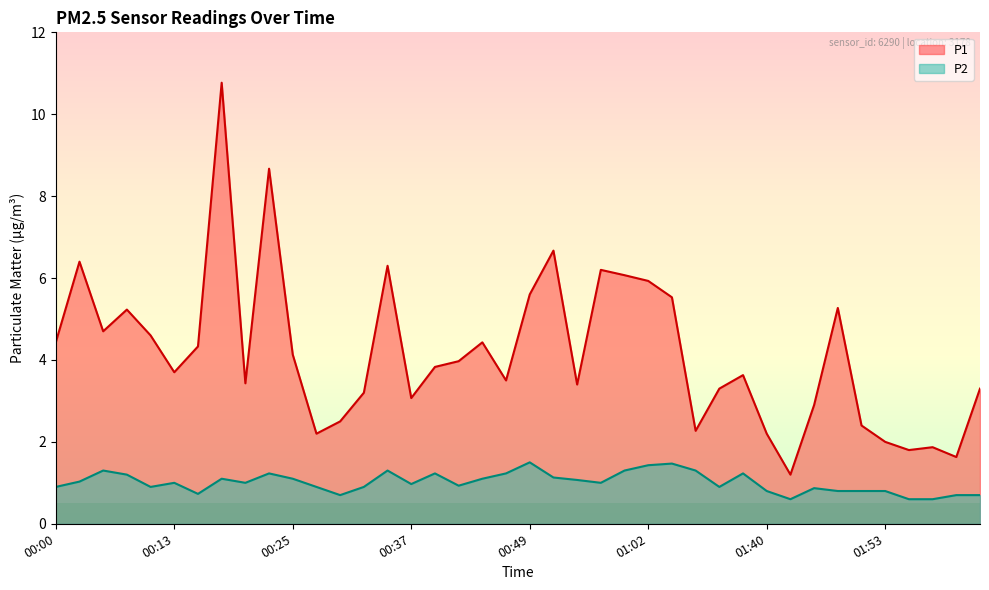

Reading right to left, transcribe all the data shown in this chart.

P1: 02:05=3.3	02:03=1.6	02:00=1.9	01:55=1.8	01:53=2.0	01:50=2.4	01:48=5.3	01:45=2.9	01:43=1.2	01:40=2.2	01:38=3.6	01:18=3.3	01:10=2.3	01:04=5.5	01:02=5.9	00:59=6.1	00:57=6.2	00:54=3.4	00:52=6.7	00:49=5.6	00:47=3.5	00:44=4.4	00:42=4.0	00:39=3.8	00:37=3.1	00:34=6.3	00:32=3.2	00:30=2.5	00:27=2.2	00:25=4.1	00:22=8.7	00:20=3.4	00:17=10.8	00:15=4.3	00:13=3.7	00:10=4.6	00:08=5.2	00:05=4.7	00:03=6.4	00:00=4.4
P2: 02:05=0.7	02:03=0.7	02:00=0.6	01:55=0.6	01:53=0.8	01:50=0.8	01:48=0.8	01:45=0.9	01:43=0.6	01:40=0.8	01:38=1.2	01:18=0.9	01:10=1.3	01:04=1.5	01:02=1.4	00:59=1.3	00:57=1.0	00:54=1.1	00:52=1.1	00:49=1.5	00:47=1.2	00:44=1.1	00:42=0.9	00:39=1.2	00:37=1.0	00:34=1.3	00:32=0.9	00:30=0.7	00:27=0.9	00:25=1.1	00:22=1.2	00:20=1.0	00:17=1.1	00:15=0.7	00:13=1.0	00:10=0.9	00:08=1.2	00:05=1.3	00:03=1.0	00:00=0.9